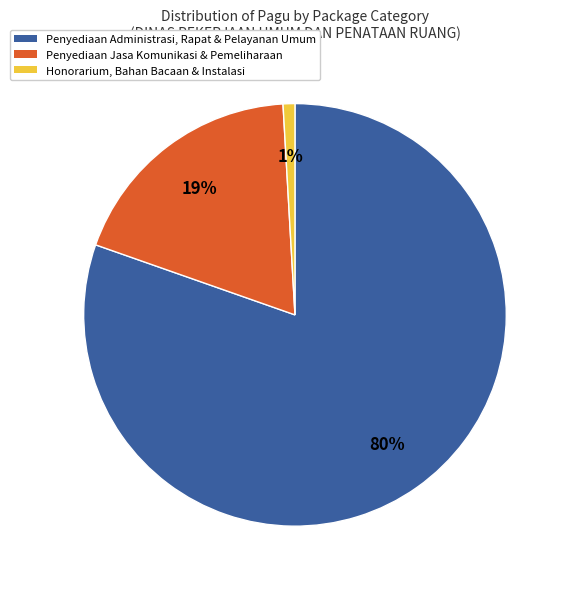

Do Penyediaan Administrasi, Rapat & Pelayanan Umum and Honorarium, Bahan Bacaan & Instalasi together represent more than half of the pie?

Yes